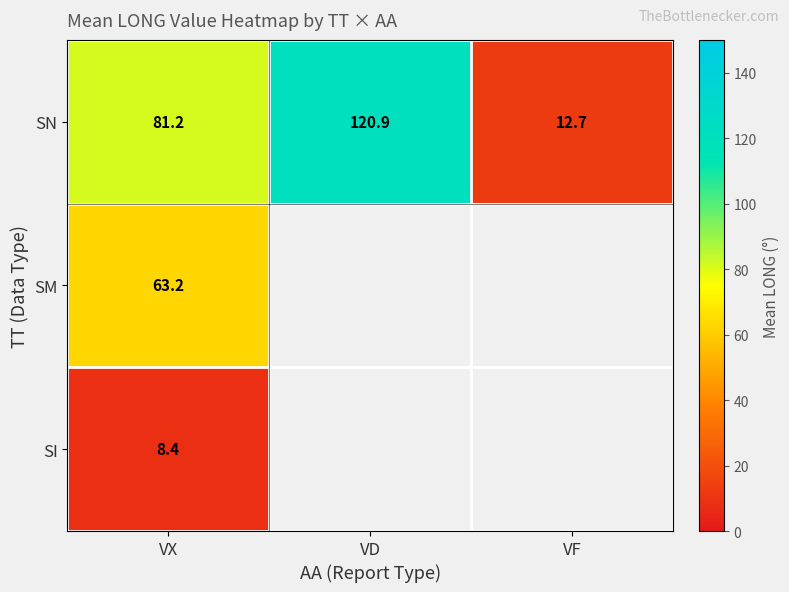

List the labels in order of SN value, smallest first.

VF, VX, VD